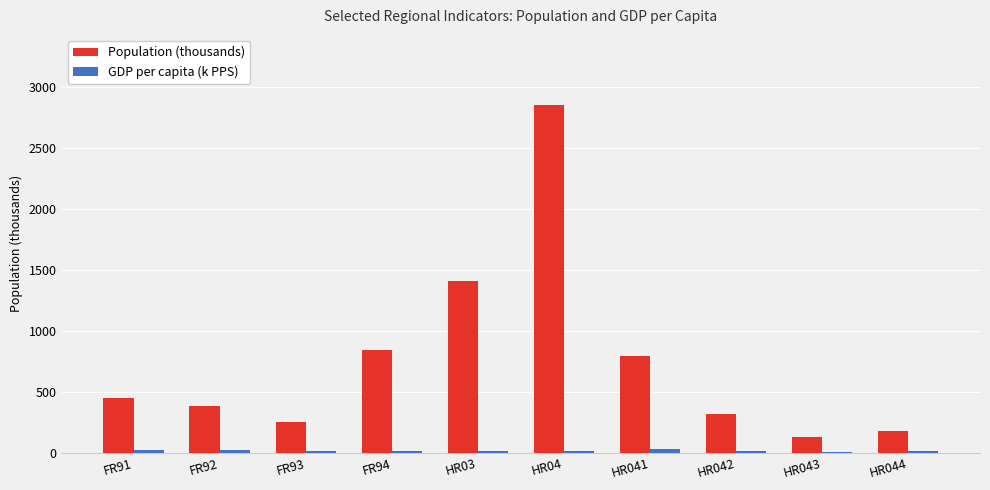

Which series has the largest range (max minus min)?

Population (thousands)